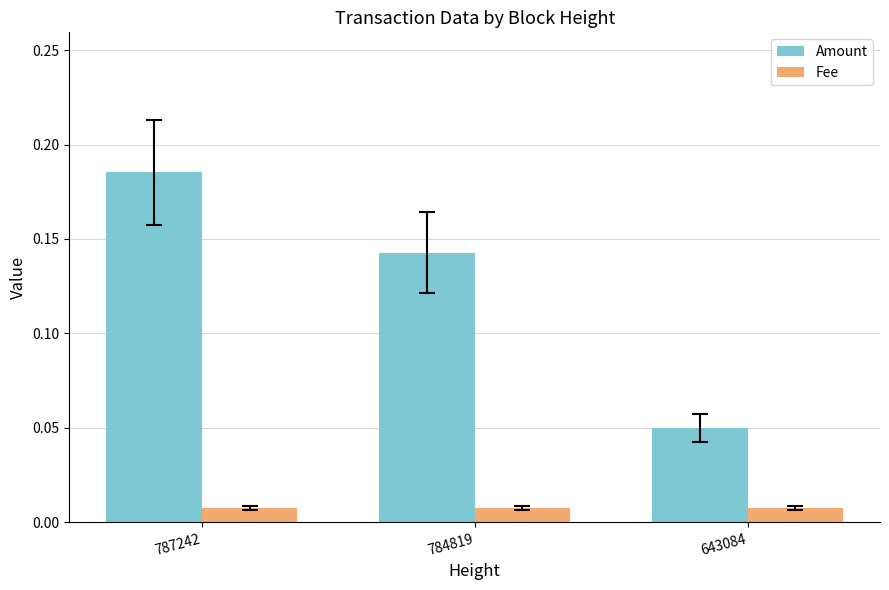

List the labels in order of Amount value, smallest first.

643084, 784819, 787242